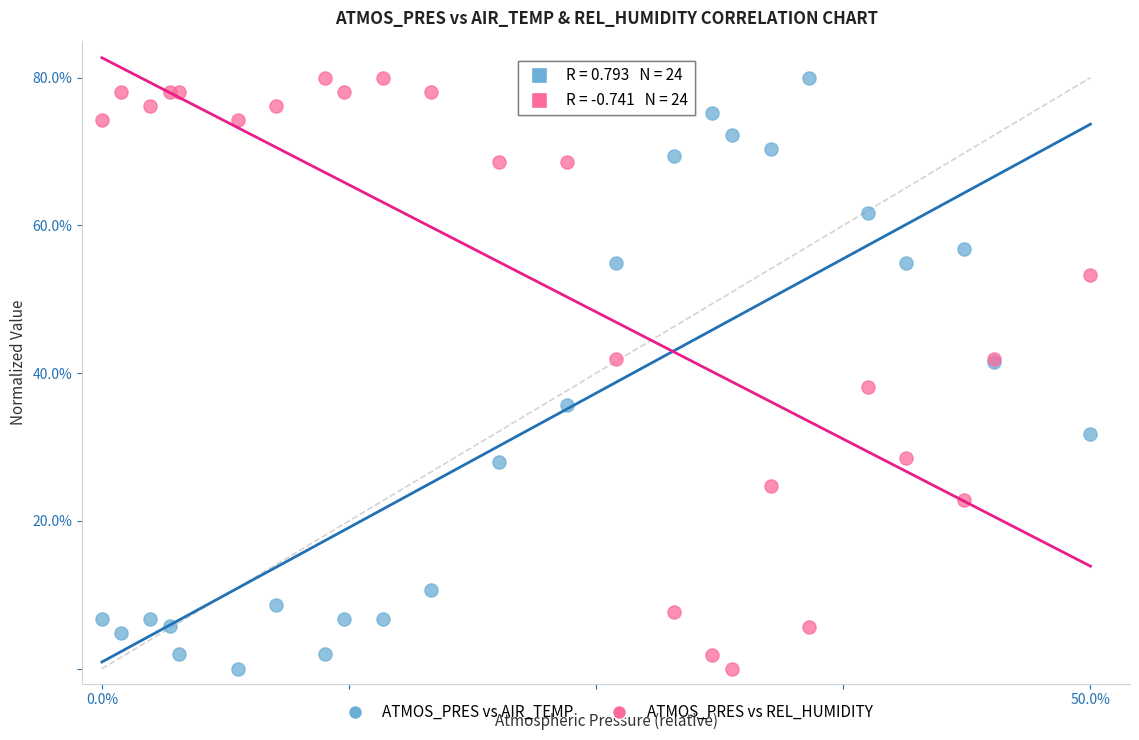

What is the X range (max minus min) for the scatter plot?

50.0